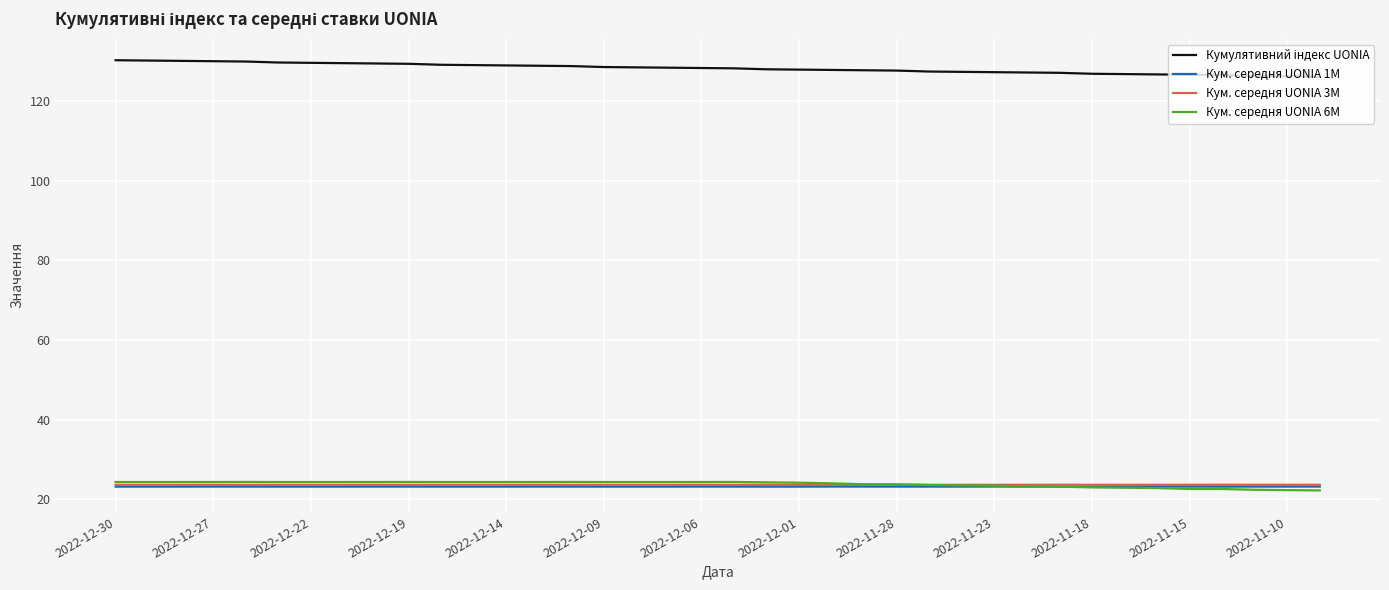

What is the lowest value of the Кум. середня UONIA 1M series?

23.2